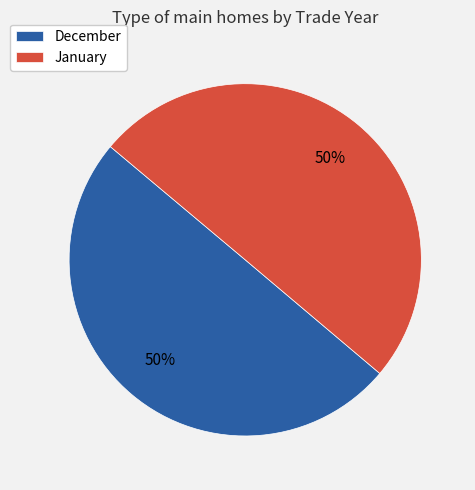

True or false: January accounts for 41% of the total.

False